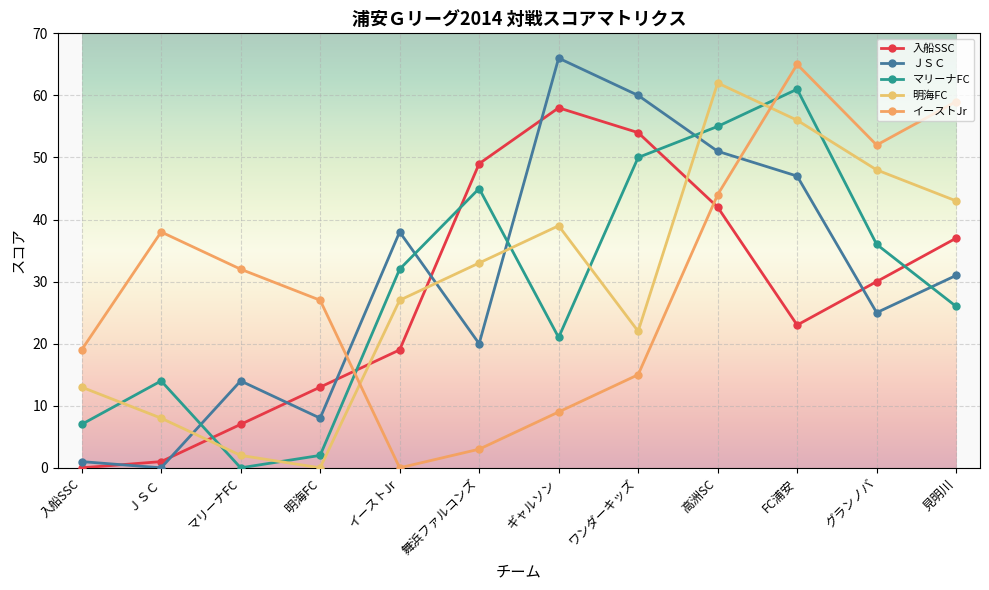

Count the number of categories in the chart.

12